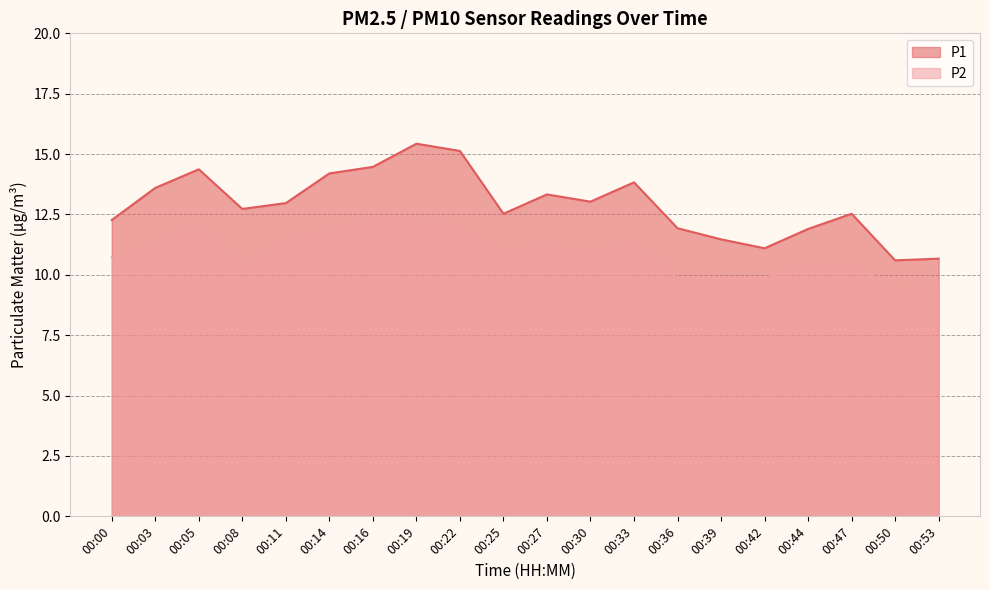

Reading right to left, list all the values displayed in this chart.

P1: 00:53=10.7	00:50=10.6	00:47=12.5	00:44=11.9	00:42=11.1	00:39=11.5	00:36=11.9	00:33=13.8	00:30=13.0	00:27=13.3	00:25=12.5	00:22=15.1	00:19=15.4	00:16=14.5	00:14=14.2	00:11=13.0	00:08=12.7	00:05=14.4	00:03=13.6	00:00=12.3
P2: 00:53=9.5	00:50=9.4	00:47=10.4	00:44=10.4	00:42=9.9	00:39=9.9	00:36=9.8	00:33=11.4	00:30=10.9	00:27=11.2	00:25=10.9	00:22=11.9	00:19=12.3	00:16=12.4	00:14=11.8	00:11=11.5	00:08=10.4	00:05=12.0	00:03=11.2	00:00=10.7